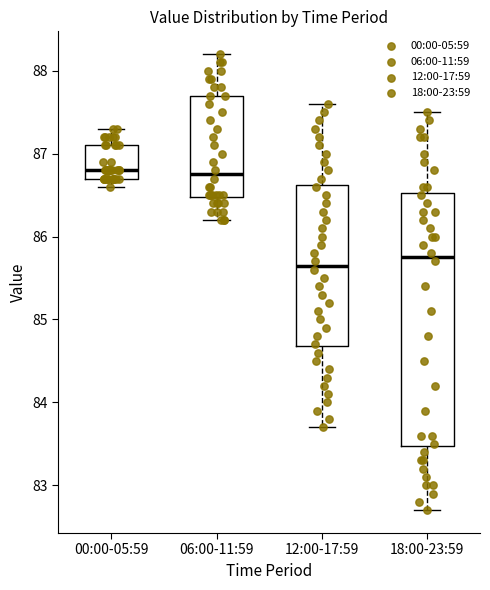

Where does the upper whisker of the box for 12:00-17:59 end on the y-axis? The values are not printed on the chart, so give them approximately, as read against the axis.

87.6